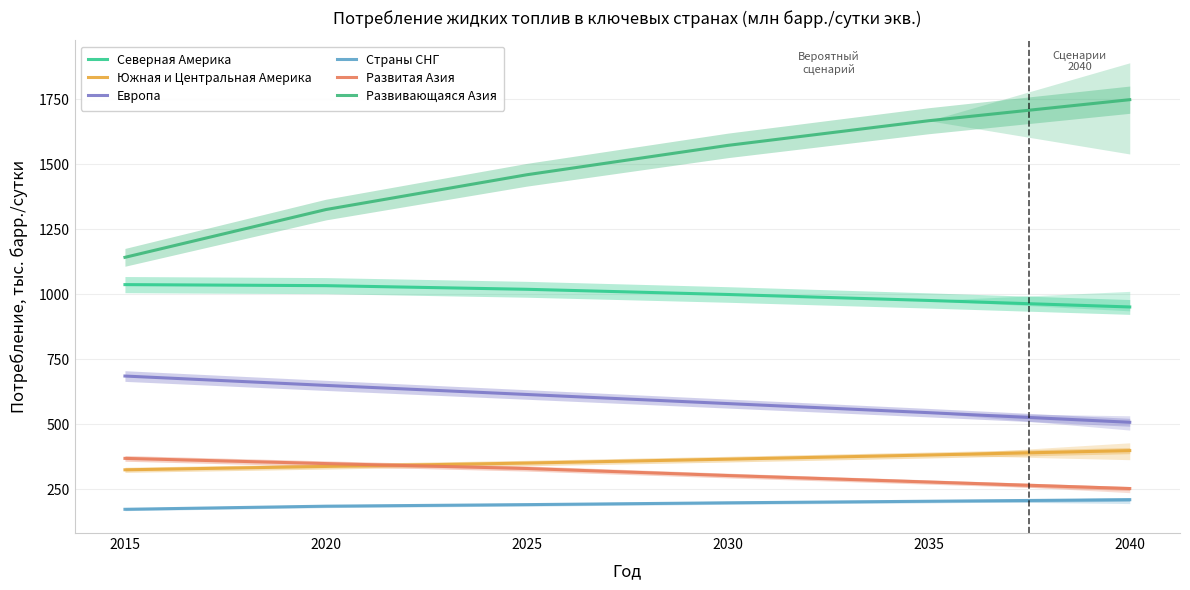

What are all the series names shown in the legend?

Северная Америка, Южная и Центральная Америка, Европа, Страны СНГ, Развитая Азия, Развивающаяся Азия